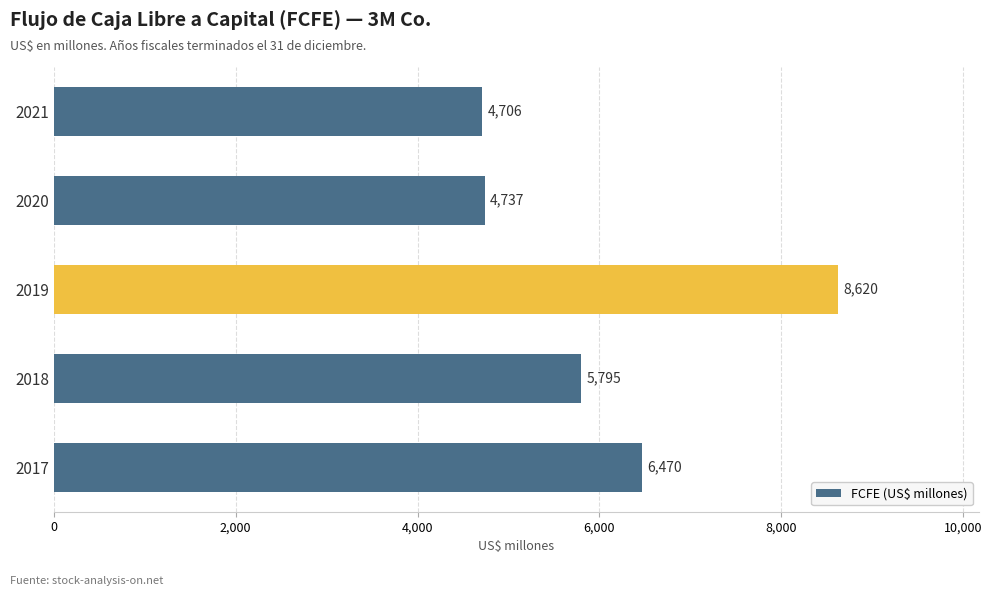

What is the difference between the second highest and second lowest values?

1733